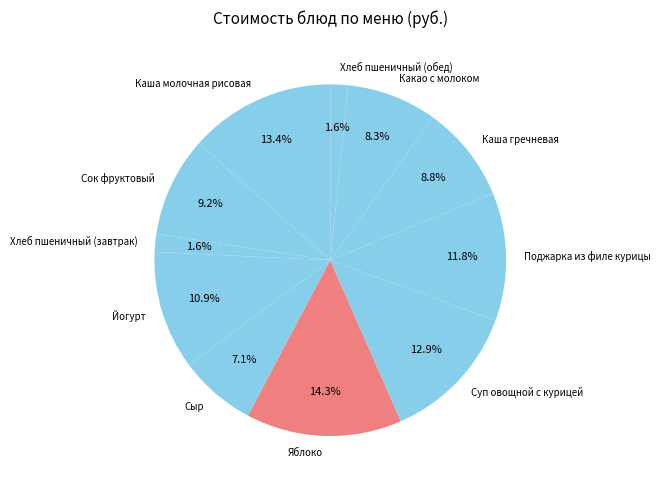

Does Каша гречневая represent more than half of the total?

No